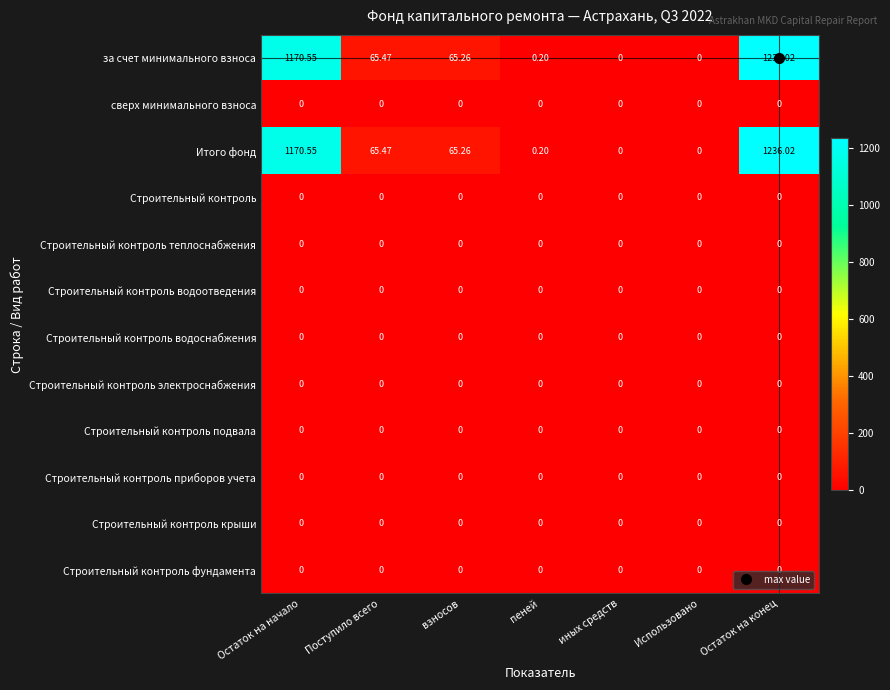

Which category has the highest value across all series?

Остаток на конец